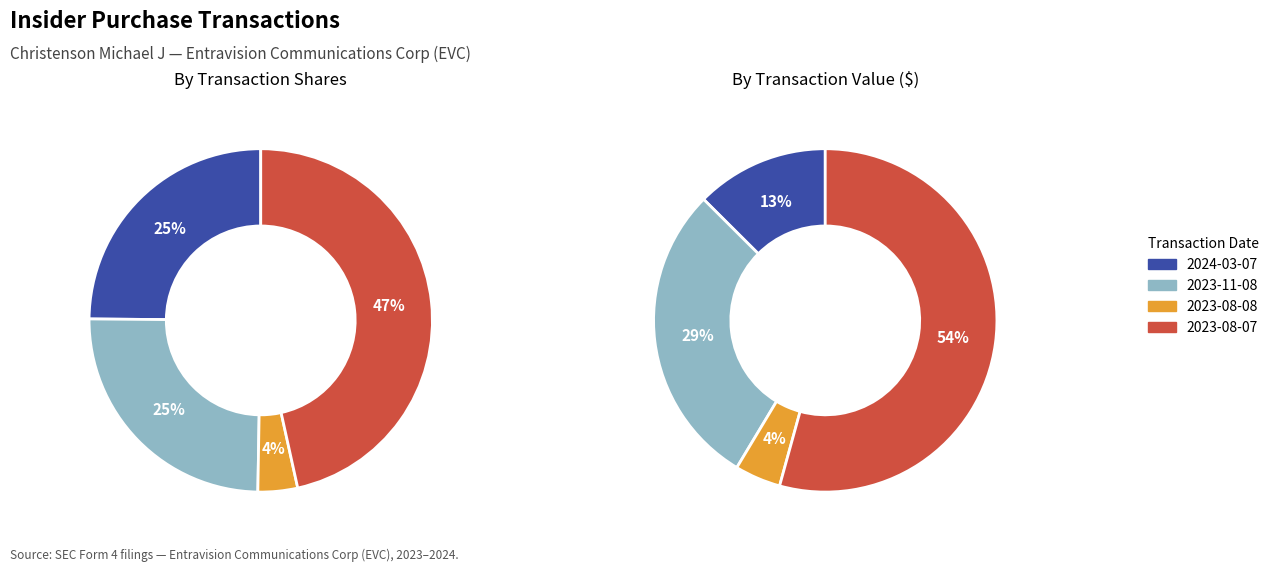

How many slices are in this pie chart?

4